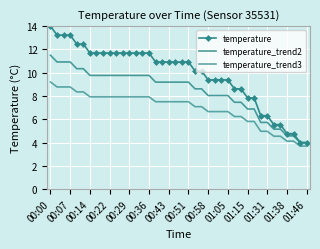

At which label does temperature_trend3 reach its peak?

00:00